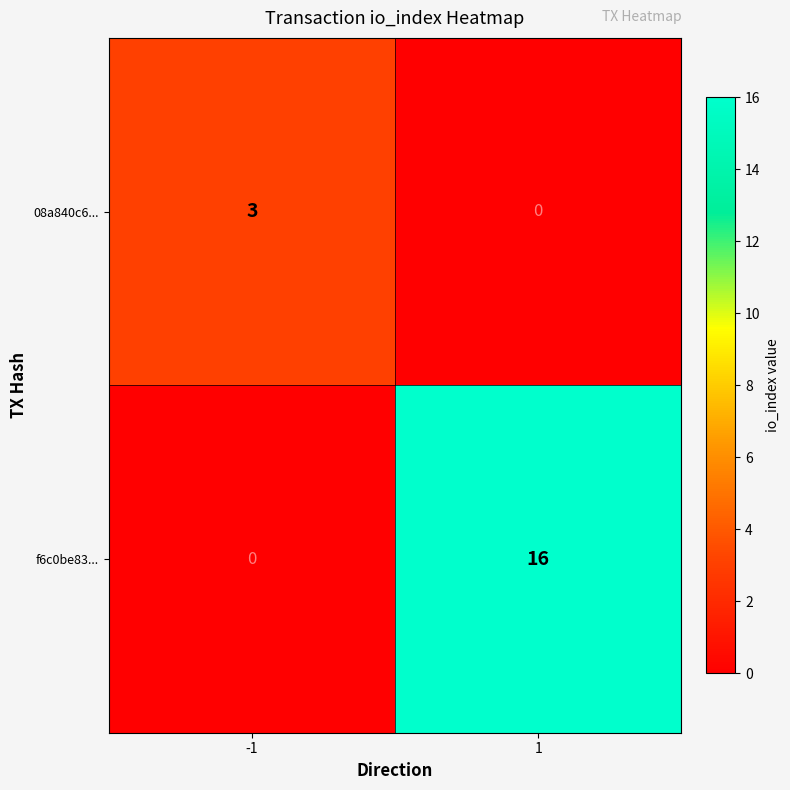

The value of 08a840c6... at -1 is 3. True or false?

True